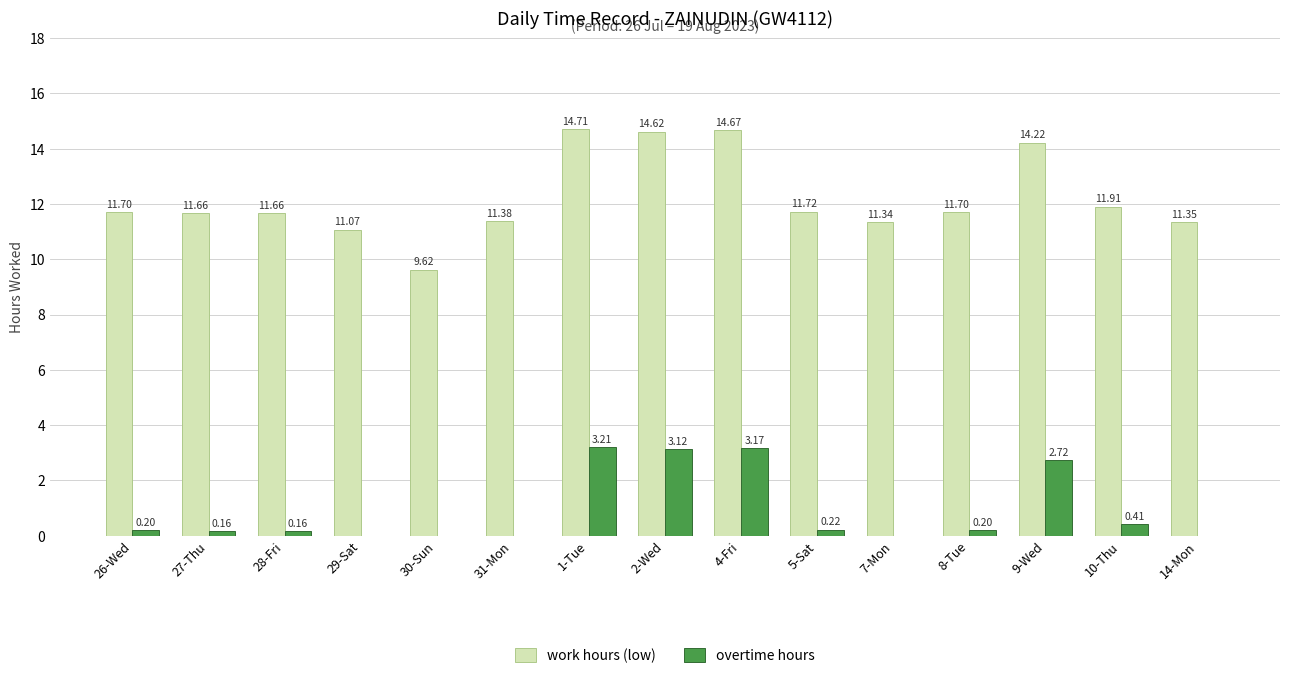

Which series has the largest total across all categories?

work hours (low)